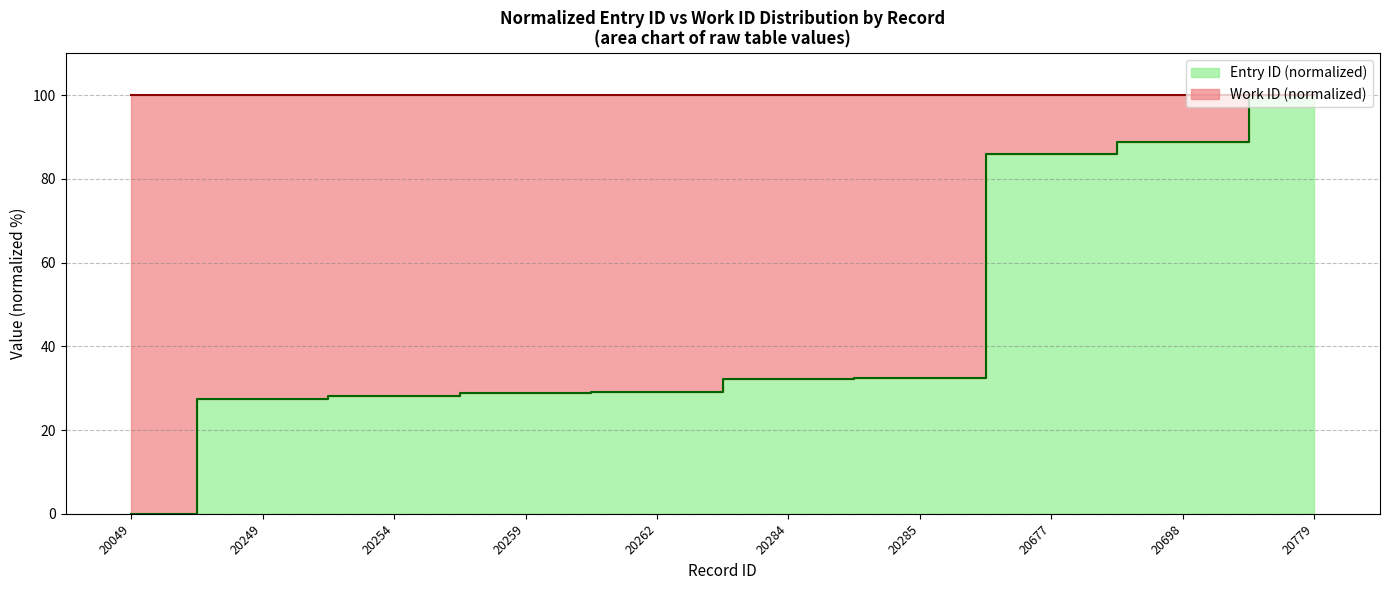

Reading left to right, transcribe all the data shown in this chart.

0.0	27.4	28.1	28.8	29.2	32.2	32.3	86.0	88.9	100.0